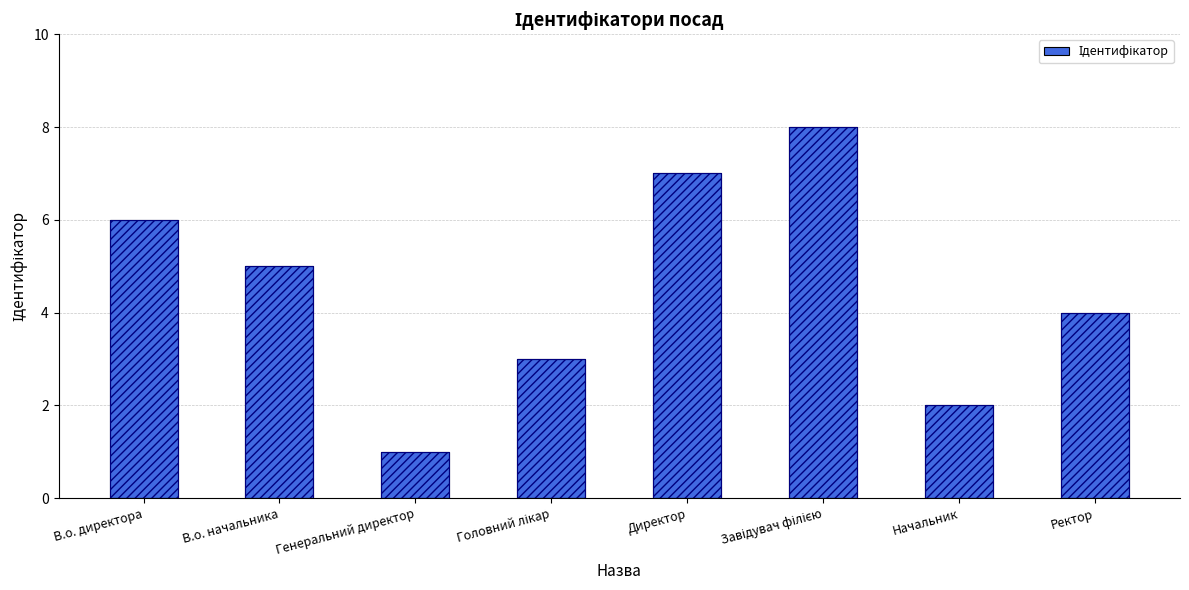

The value at Начальник is 2. True or false?

True